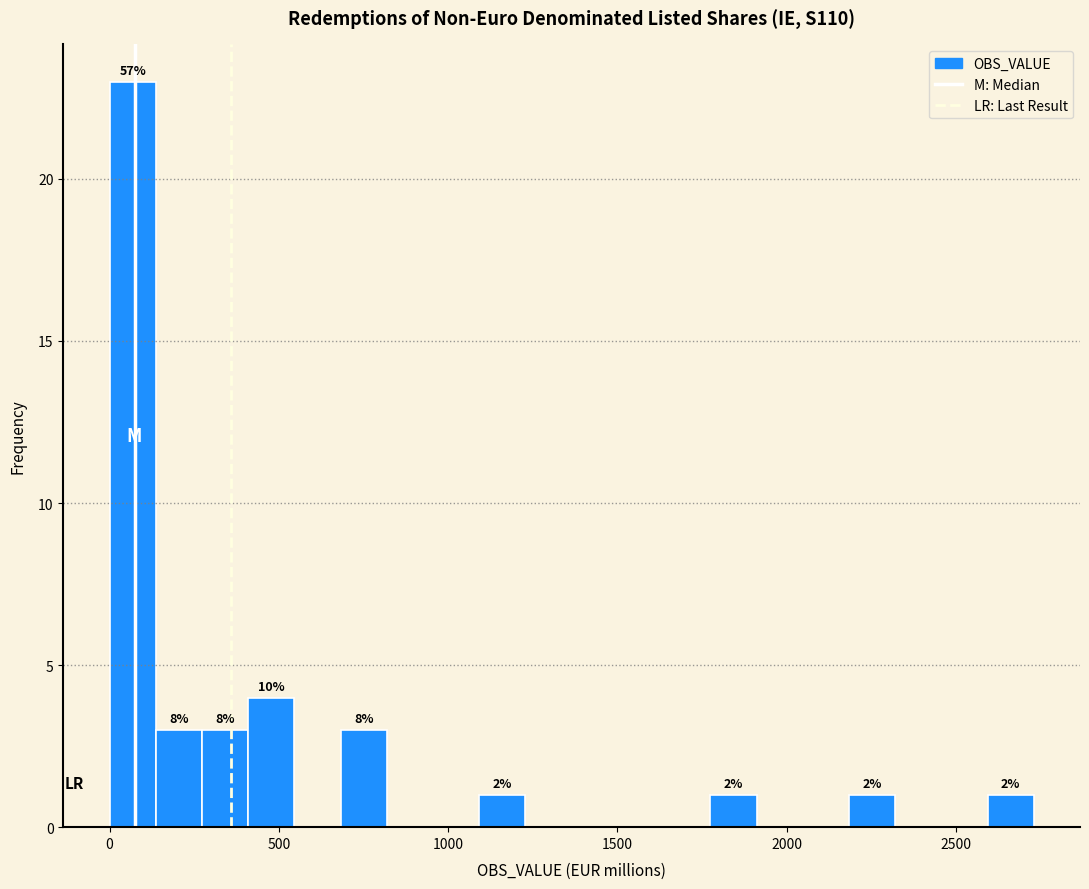

Around what value on the x-axis is the tallest bar? Give the approximate position of its centre, as read against the axis.

50